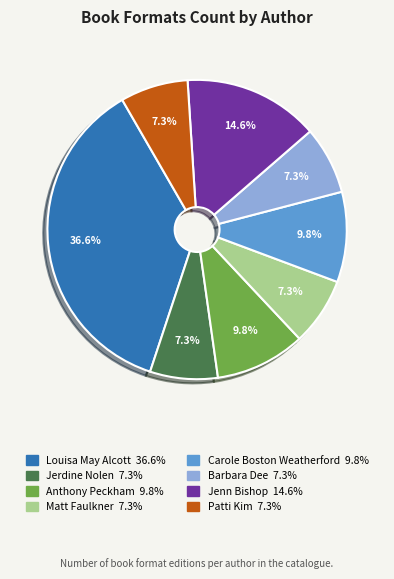

Is there any slice that represents more than half of the pie?

No